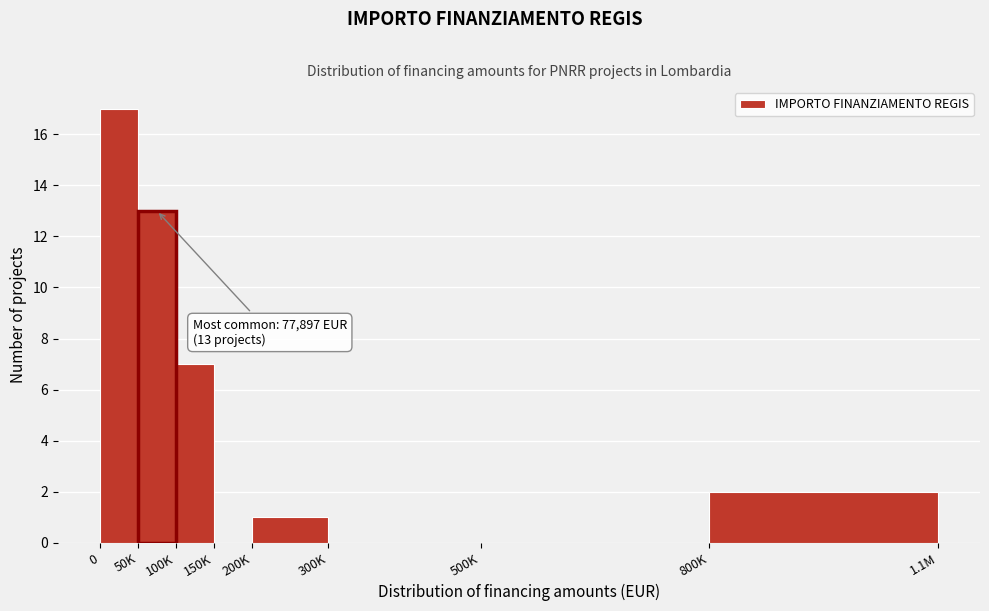

Reading left to right, list all the values displayed in this chart.

0=17	50K=13	100K=7	150K=0	200K=1	300K=0	500K=0	800K=2